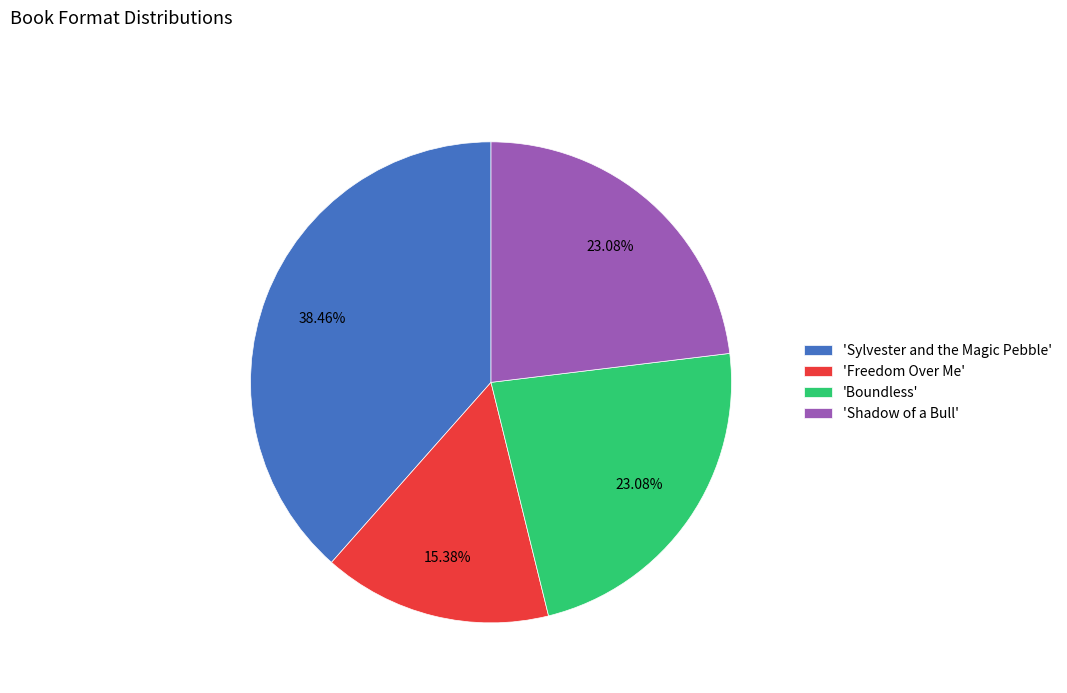

Combined, do 'Freedom Over Me' and 'Sylvester and the Magic Pebble' account for over 50%?

Yes